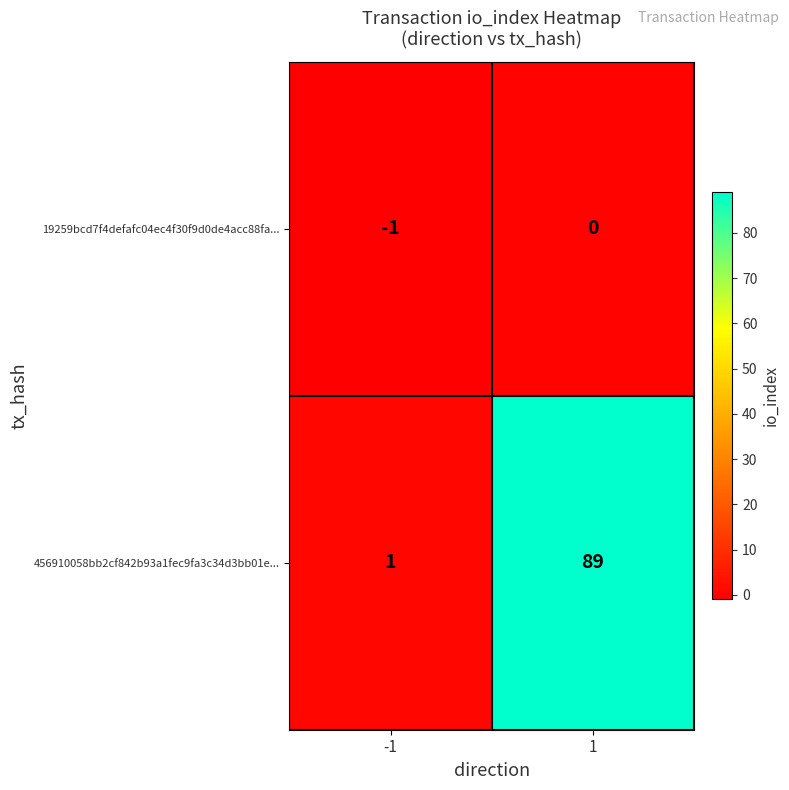

Count the number of data series in this chart.

2